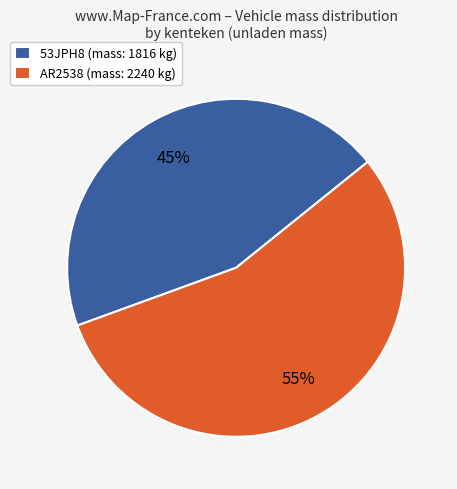

What percentage is the AR2538 slice, to the nearest percent?

55%